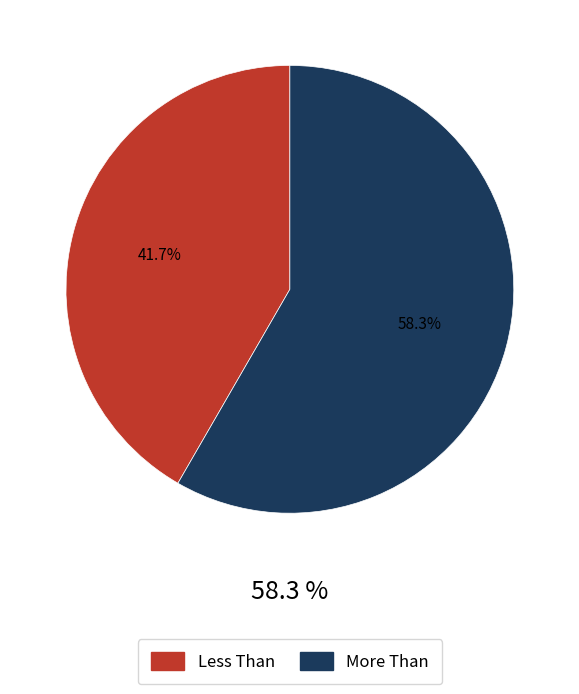

To the nearest percent, what portion does Less Than represent?

42%